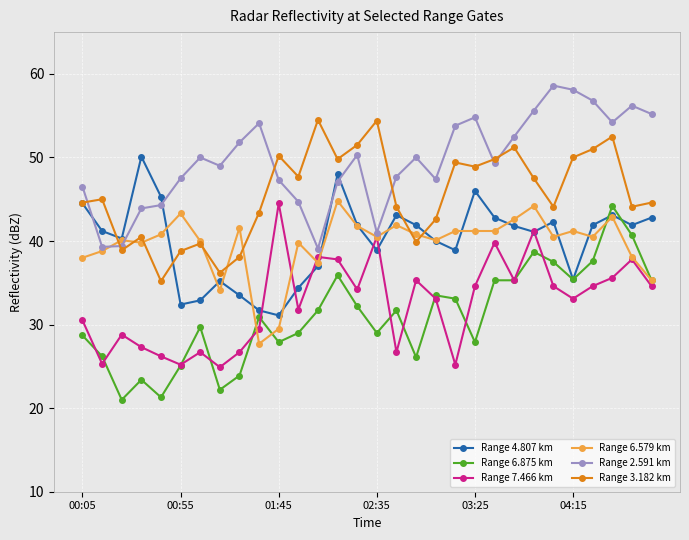

True or false: Range 6.579 km and Range 3.182 km cross at least once.

True